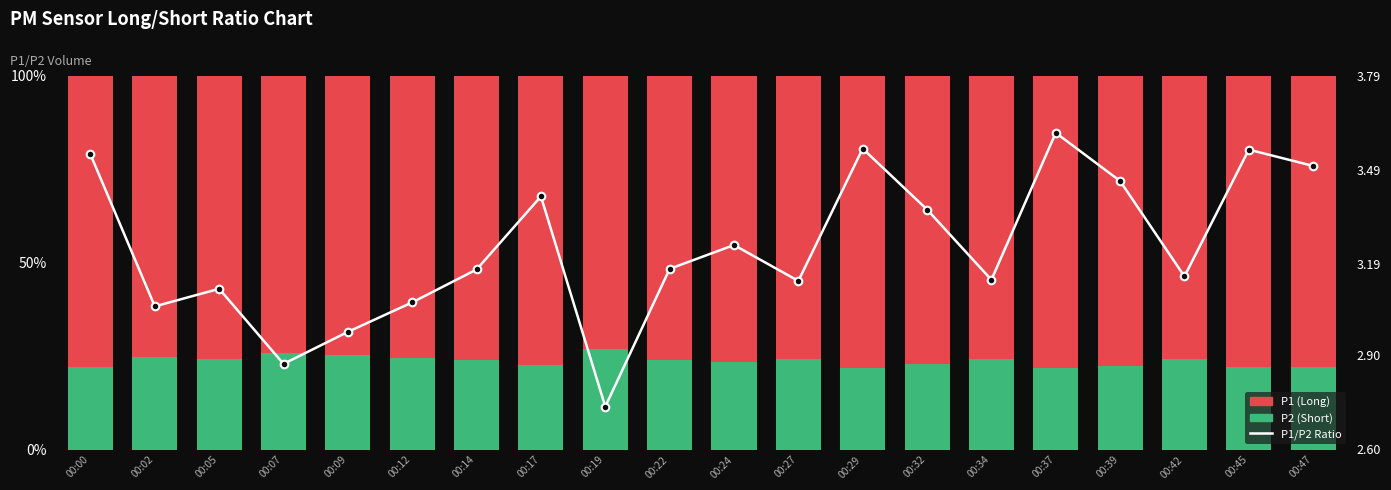

Is the value of P2 (Short) at 00:29 greater than the value of P1/P2 Ratio at 00:29?

Yes